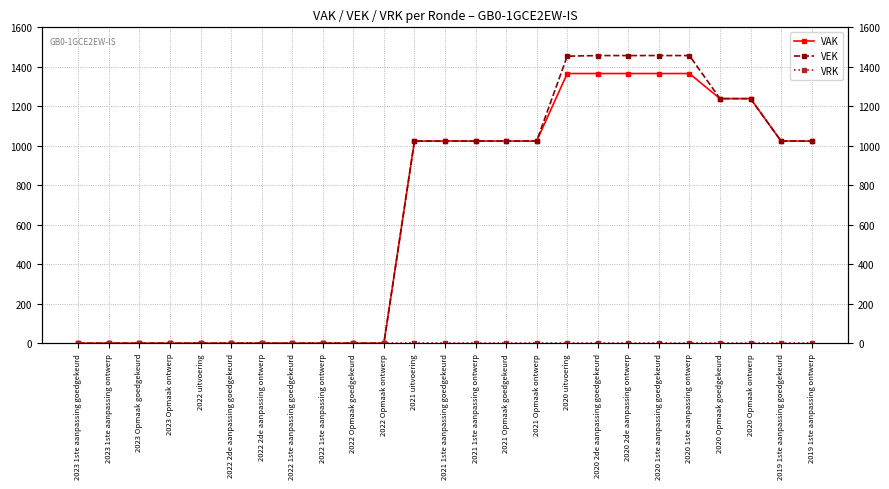

True or false: VRK and VEK intersect in this chart.

False